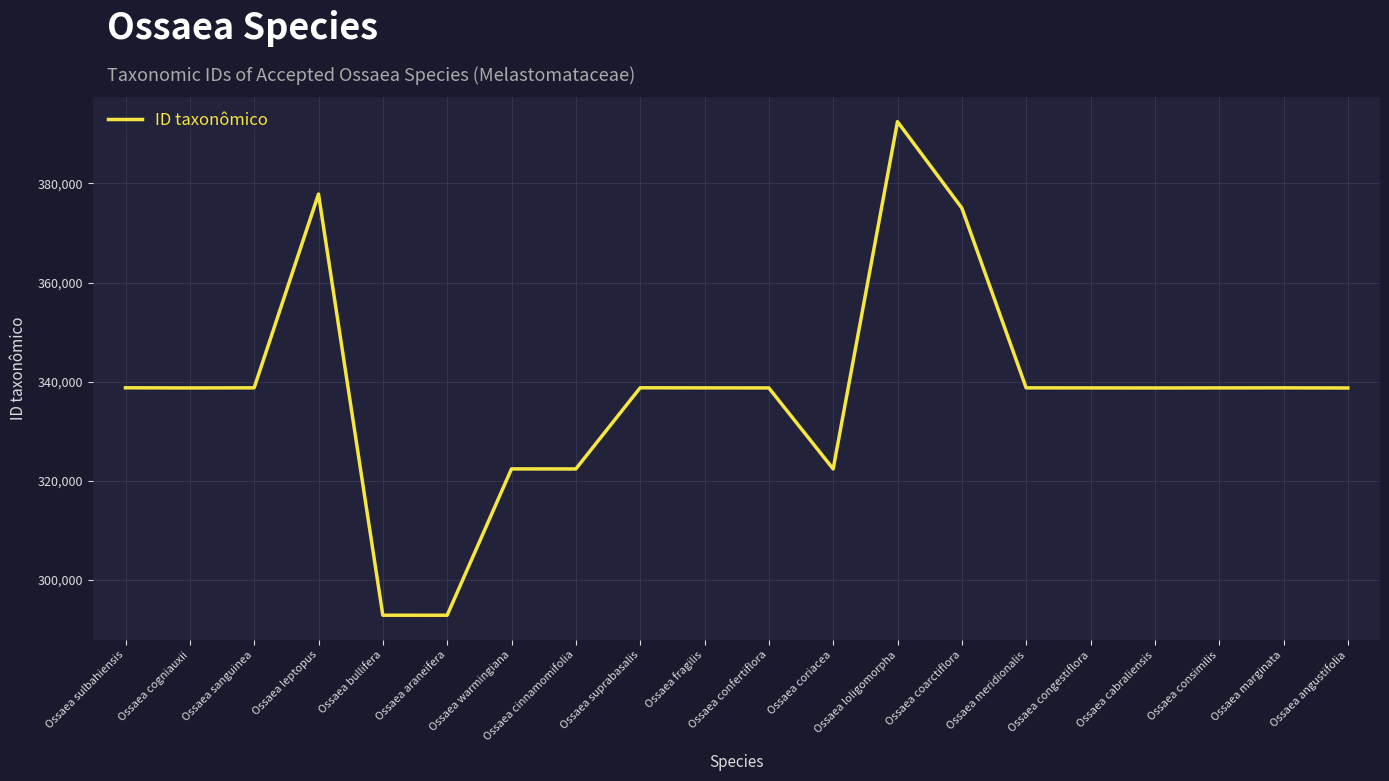

True or false: the data shows 146581 at Ossaea sanguinea.

False